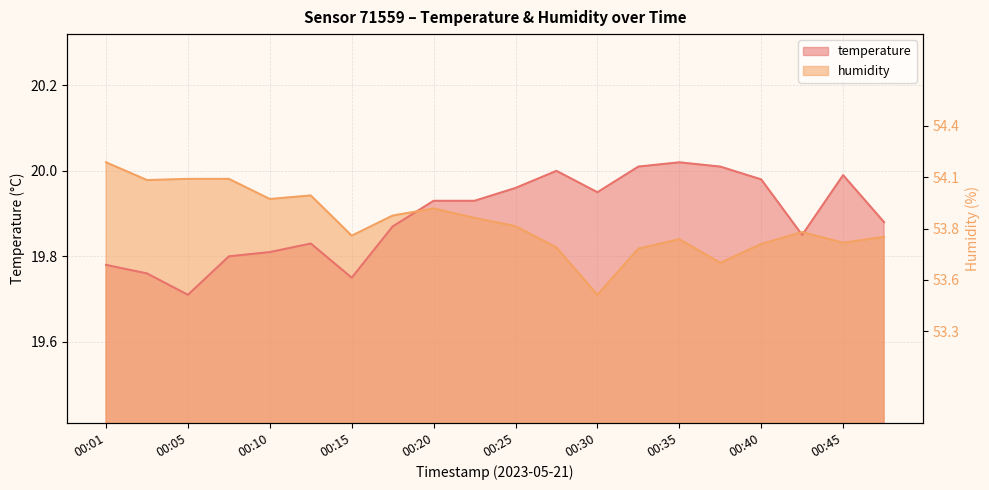

What is the greatest value displayed?

20.0